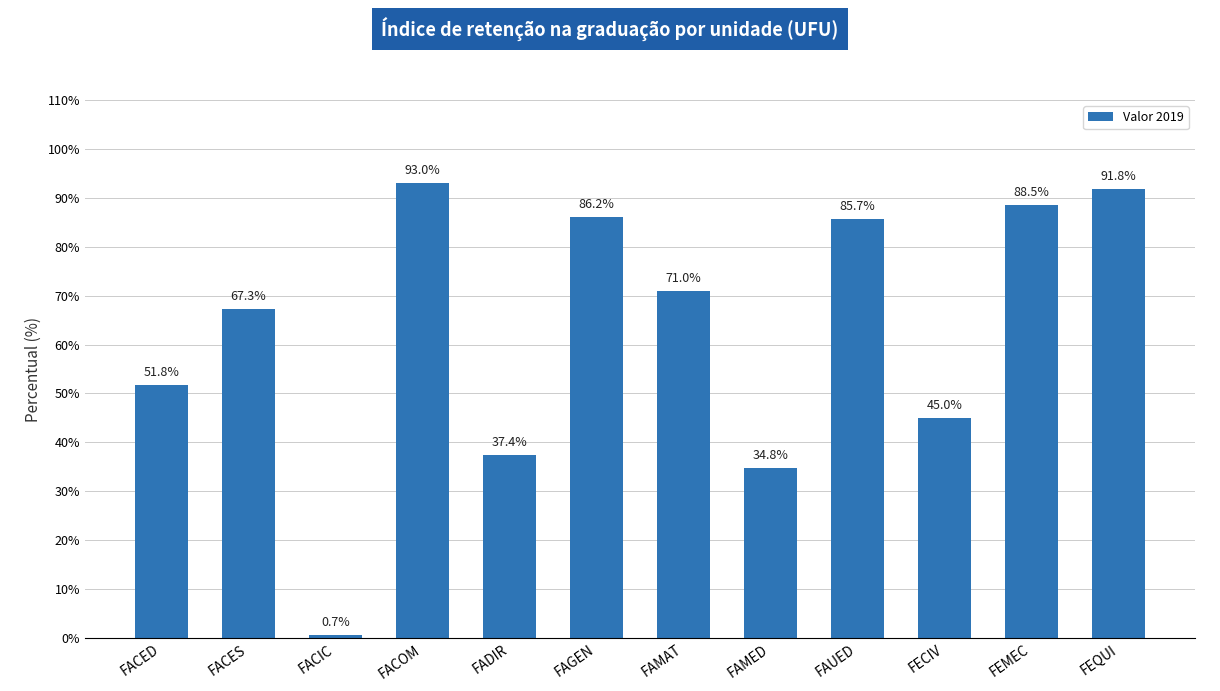

Reading left to right, extract all data points from this chart.

FACED=51.8	FACES=67.3	FACIC=0.7	FACOM=93.0	FADIR=37.4	FAGEN=86.2	FAMAT=71.0	FAMED=34.8	FAUED=85.7	FECIV=45.0	FEMEC=88.5	FEQUI=91.8